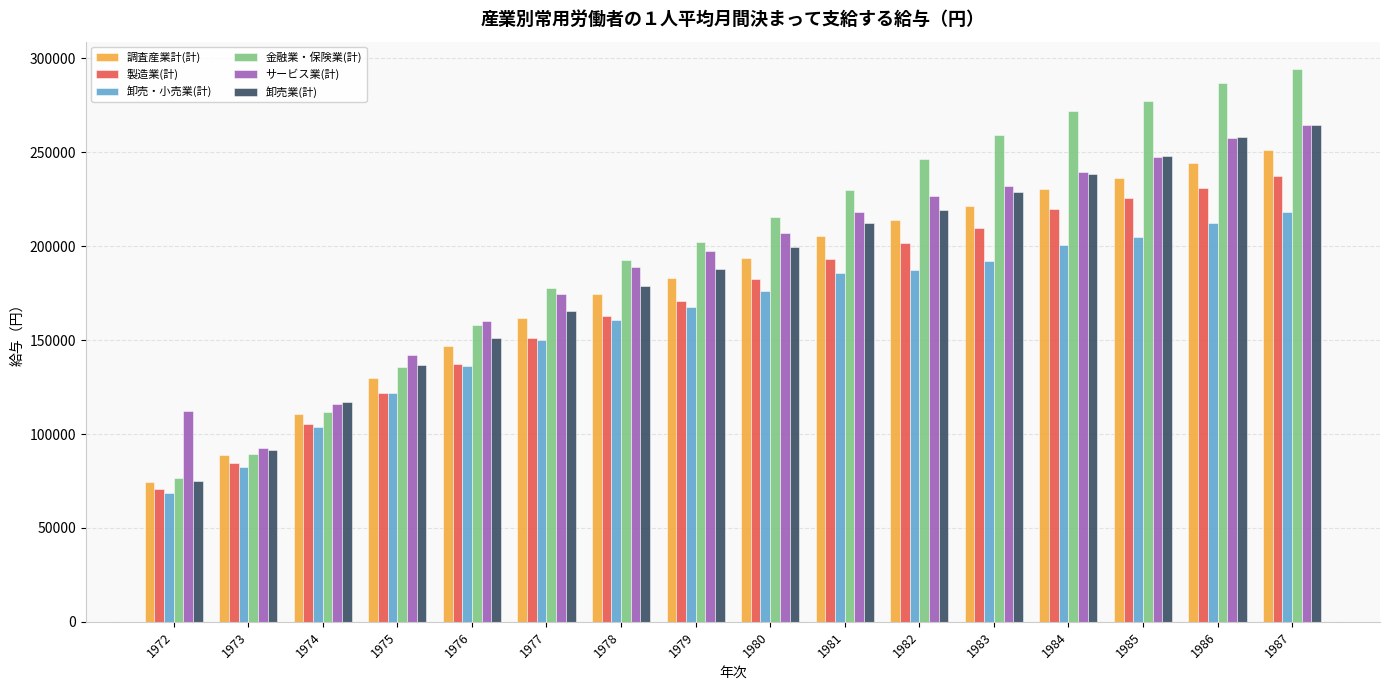

Reading left to right, what are all the values shown in this chart?

調査産業計(計): 1972=74585	1973=88590	1974=110456	1975=130004	1976=146957	1977=162025	1978=174739	1979=183256	1980=193923	1981=205288	1982=213781	1983=221353	1984=230594	1985=236587	1986=244216	1987=251298
製造業(計): 1972=70670	1973=84601	1974=105600	1975=121825	1976=137539	1977=151200	1978=162650	1979=170898	1980=182321	1981=193372	1982=201644	1983=209892	1984=220071	1985=225653	1986=230986	1987=237413
卸売・小売業(計): 1972=68633	1973=82488	1974=103667	1975=121784	1976=136263	1977=149879	1978=160496	1979=167433	1980=175977	1981=185676	1982=187337	1983=192070	1984=200739	1985=204671	1986=212433	1987=218402
金融業・保険業(計): 1972=76393	1973=89289	1974=111803	1975=135763	1976=157826	1977=177895	1978=192765	1979=202351	1980=215658	1981=229974	1982=246633	1983=259401	1984=271925	1985=277545	1986=287048	1987=294208
サービス業(計): 1972=112214	1973=92417	1974=115718	1975=142037	1976=160273	1977=174803	1978=189171	1979=197448	1980=206852	1981=217992	1982=226585	1983=232187	1984=239458	1985=247610	1986=257875	1987=264312
卸売業(計): 1972=75228	1973=91687	1974=116834	1975=136727	1976=151072	1977=165712	1978=178899	1979=187751	1980=199641	1981=212157	1982=219439	1983=228987	1984=238279	1985=248197	1986=257975	1987=264708